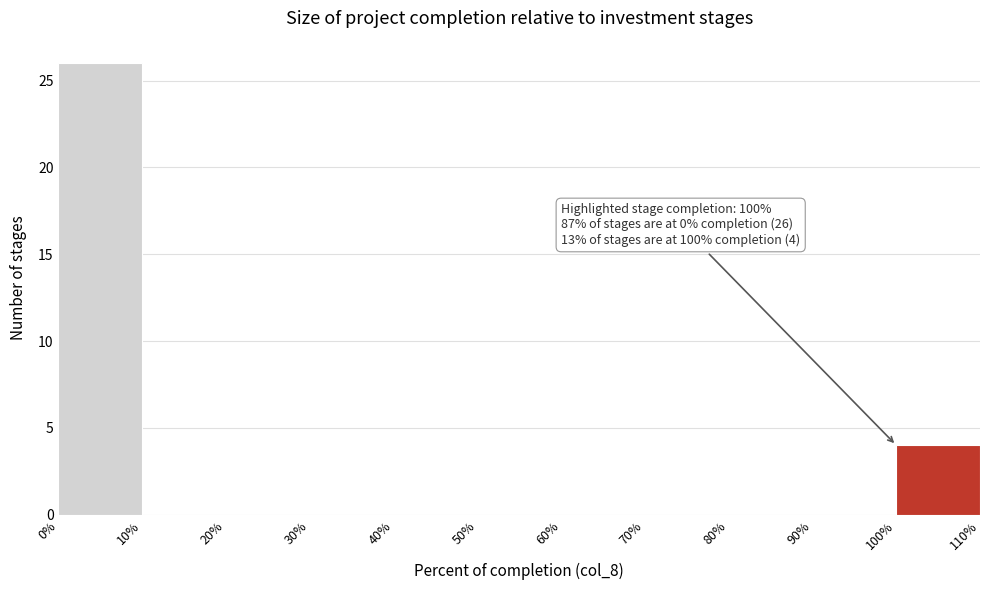

Which range on the x-axis has the tallest bar?

0% to 10%